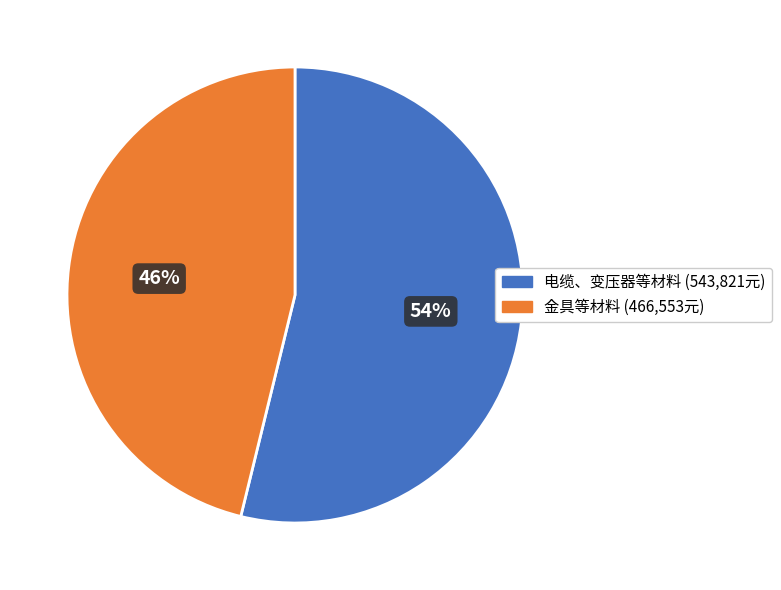

How many segments does this pie chart have?

2